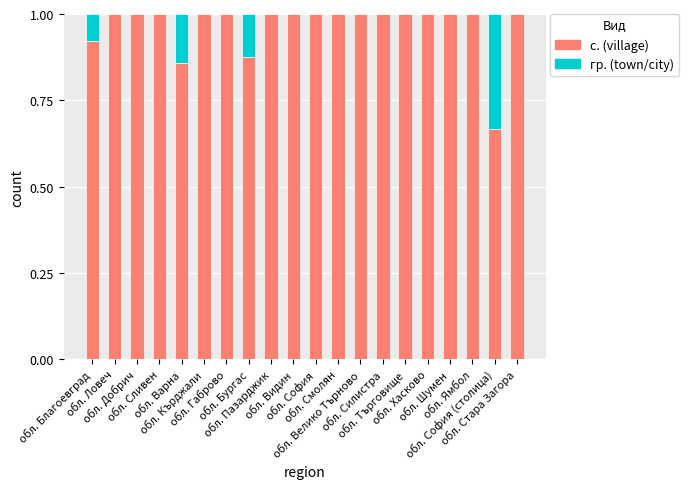

Which series changed the most between обл. Кърджали and обл. София (столица)?

с. (village)